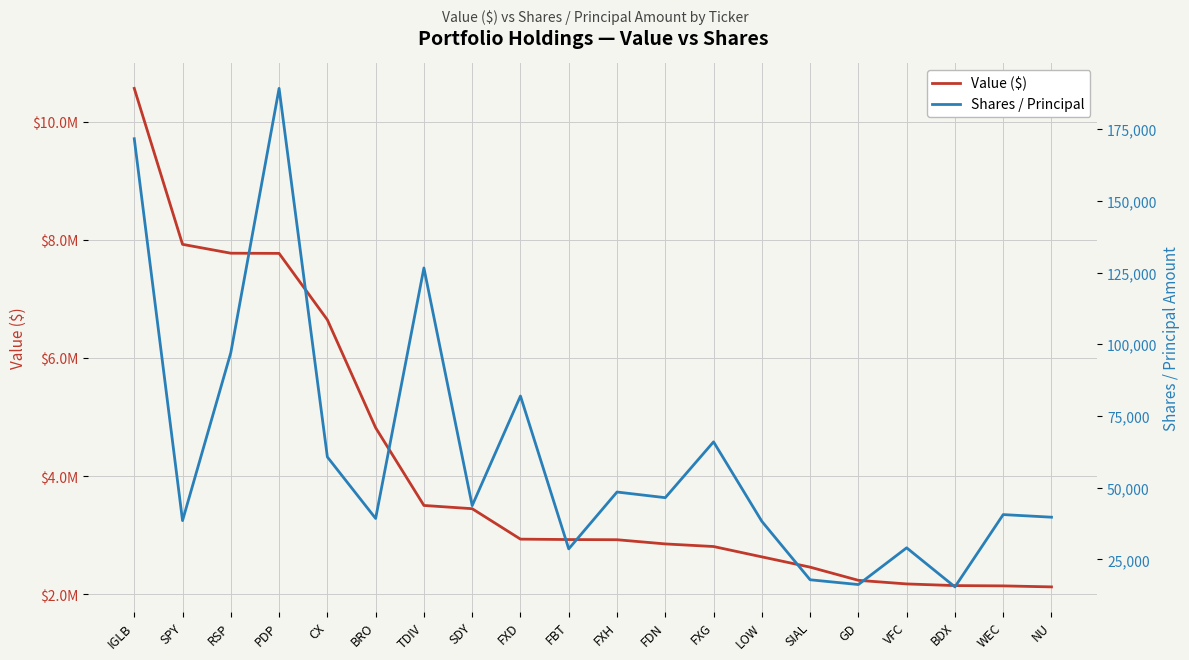

Which category has the lowest value across all series?

BDX